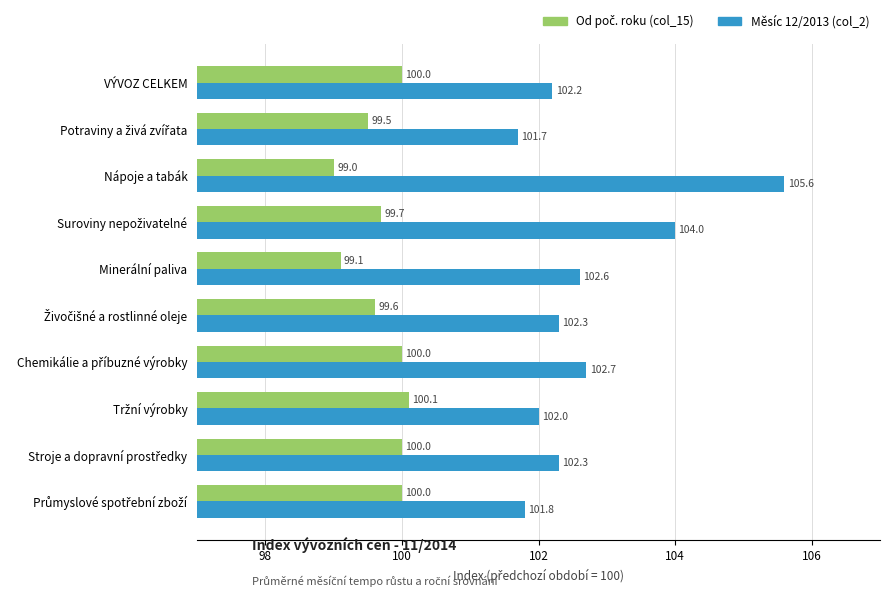

What is the difference between the maximum and minimum values in the Měsíc 12/2013 (col_2) series?

3.9